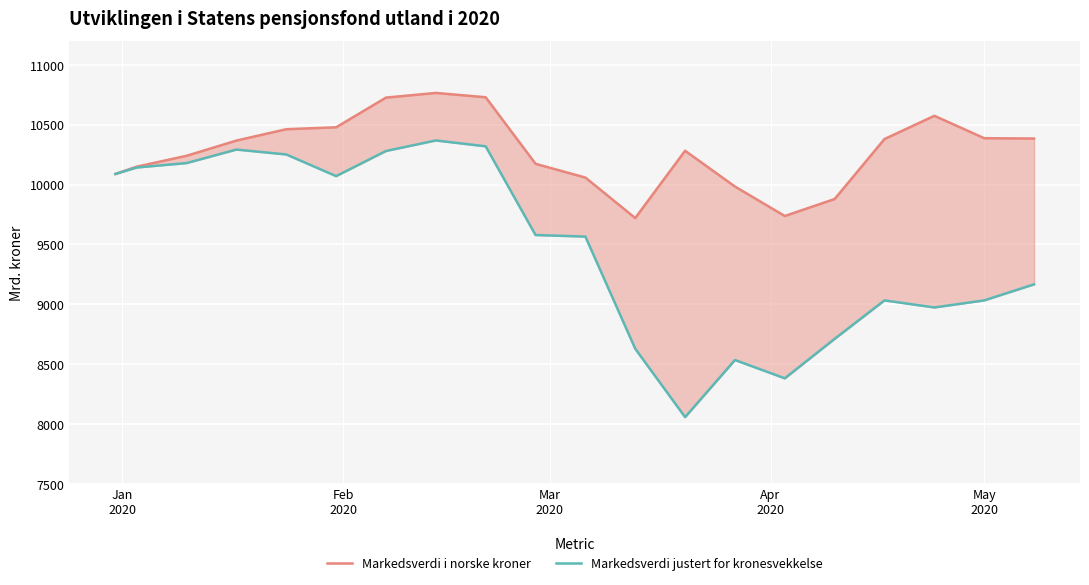

The Markedsverdi i norske kroner series shows 13979 at 5. True or false?

False